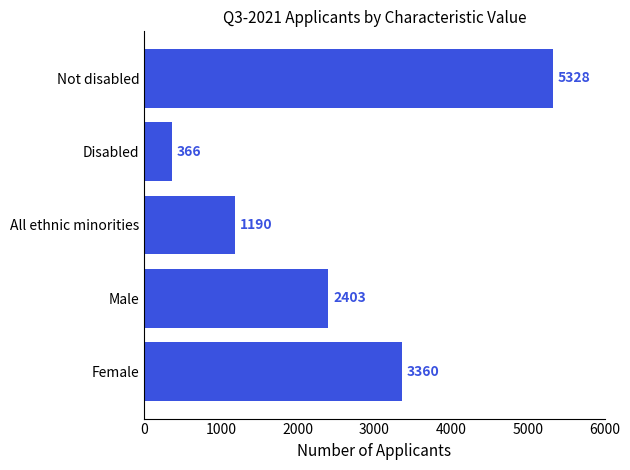

Rank the categories by value from highest to lowest.

Not disabled, Female, Male, All ethnic minorities, Disabled